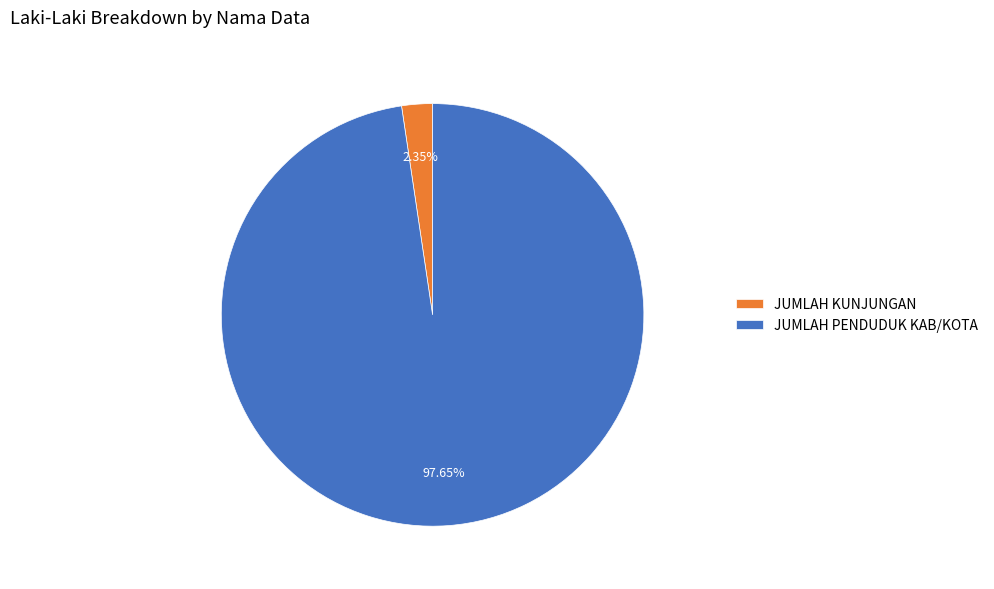

Is the sum of JUMLAH PENDUDUK KAB/KOTA and JUMLAH KUNJUNGAN greater than half?

Yes